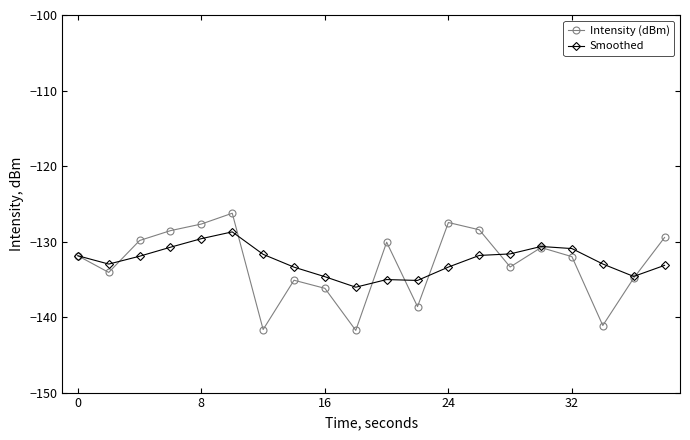

What is the value of the Smoothed point at the 16th from the left?

-130.7